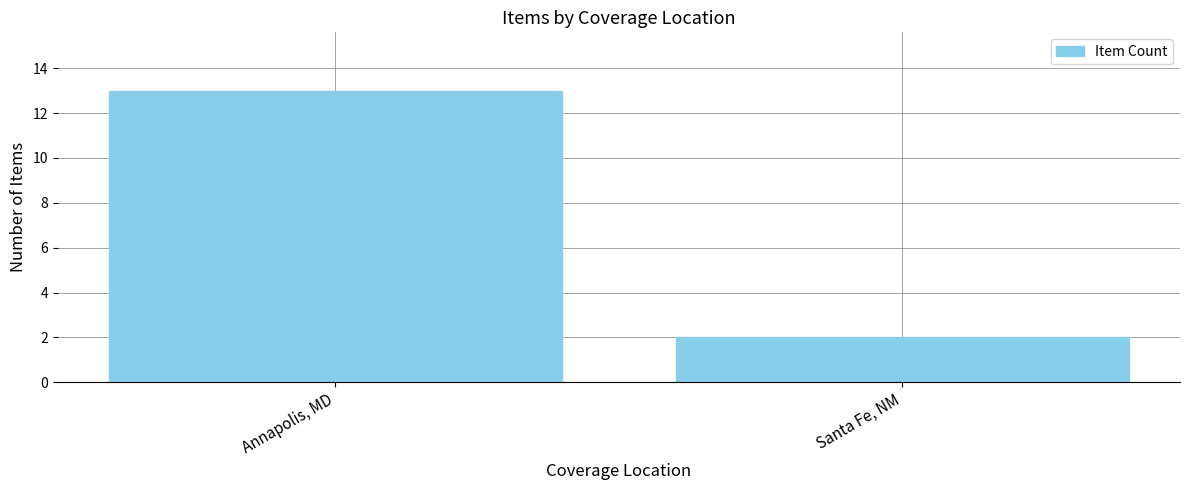

At which label is the value closest to 7?

Santa Fe, NM